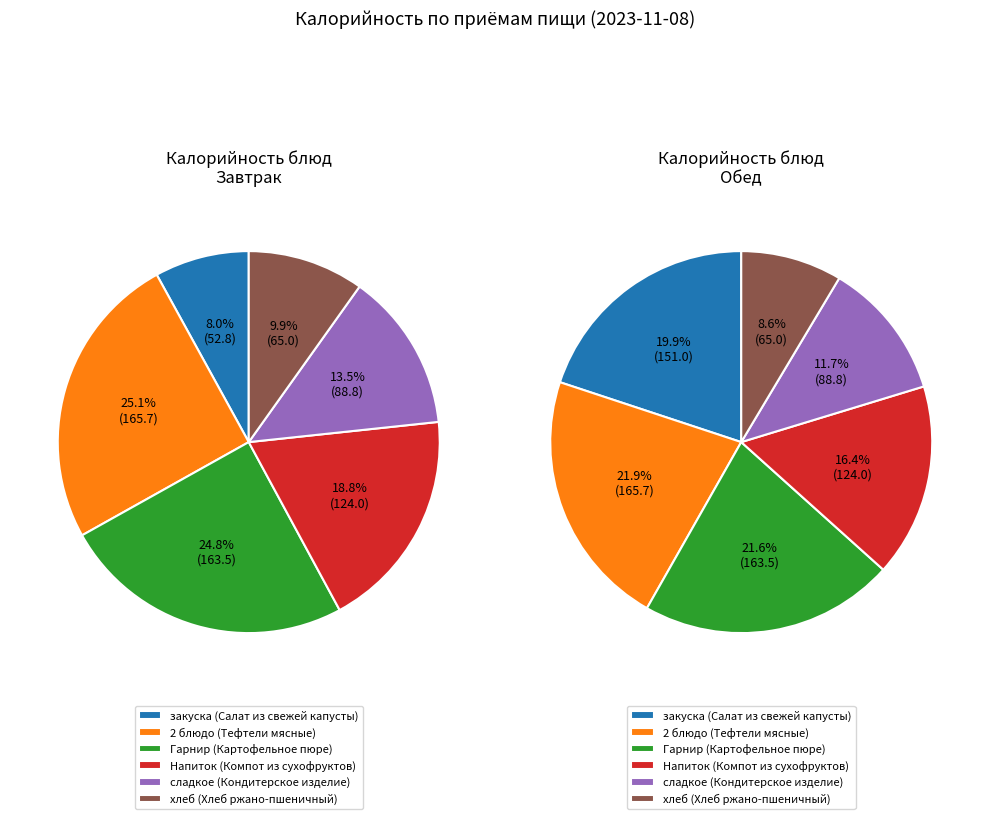

To the nearest percent, what is the combined percentage of 2 блюдо (Тефтели мясные) and сладкое (Кондитерское изделие)?

39%